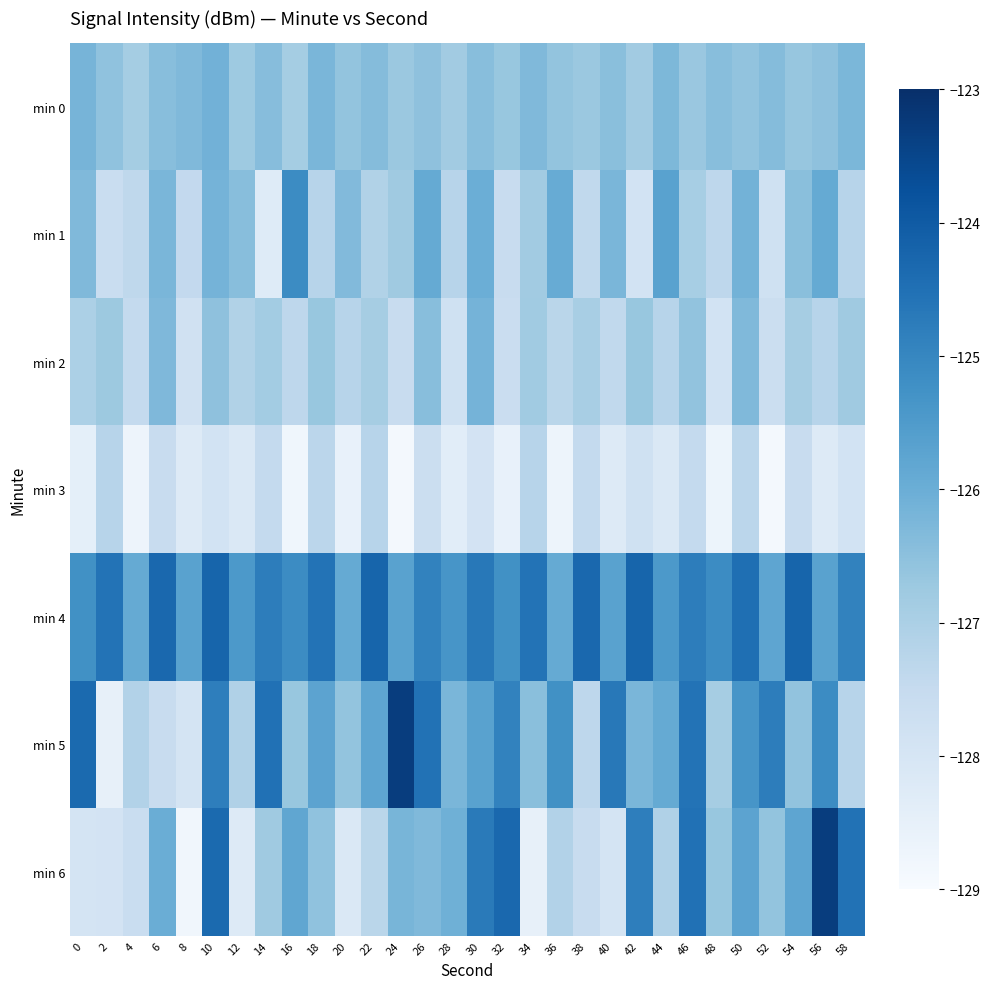

What is the spread (max minus min) of values at 58?

3.4